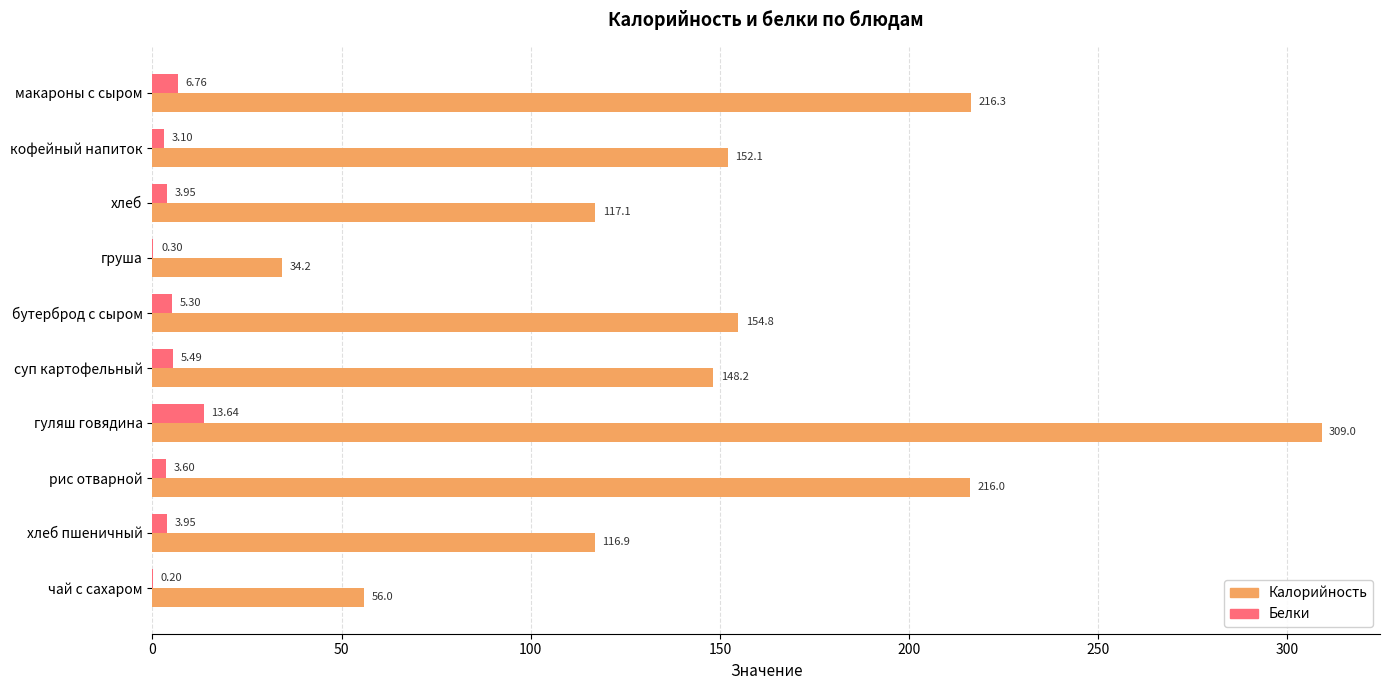

What is the average value of the Калорийность series?

152.1